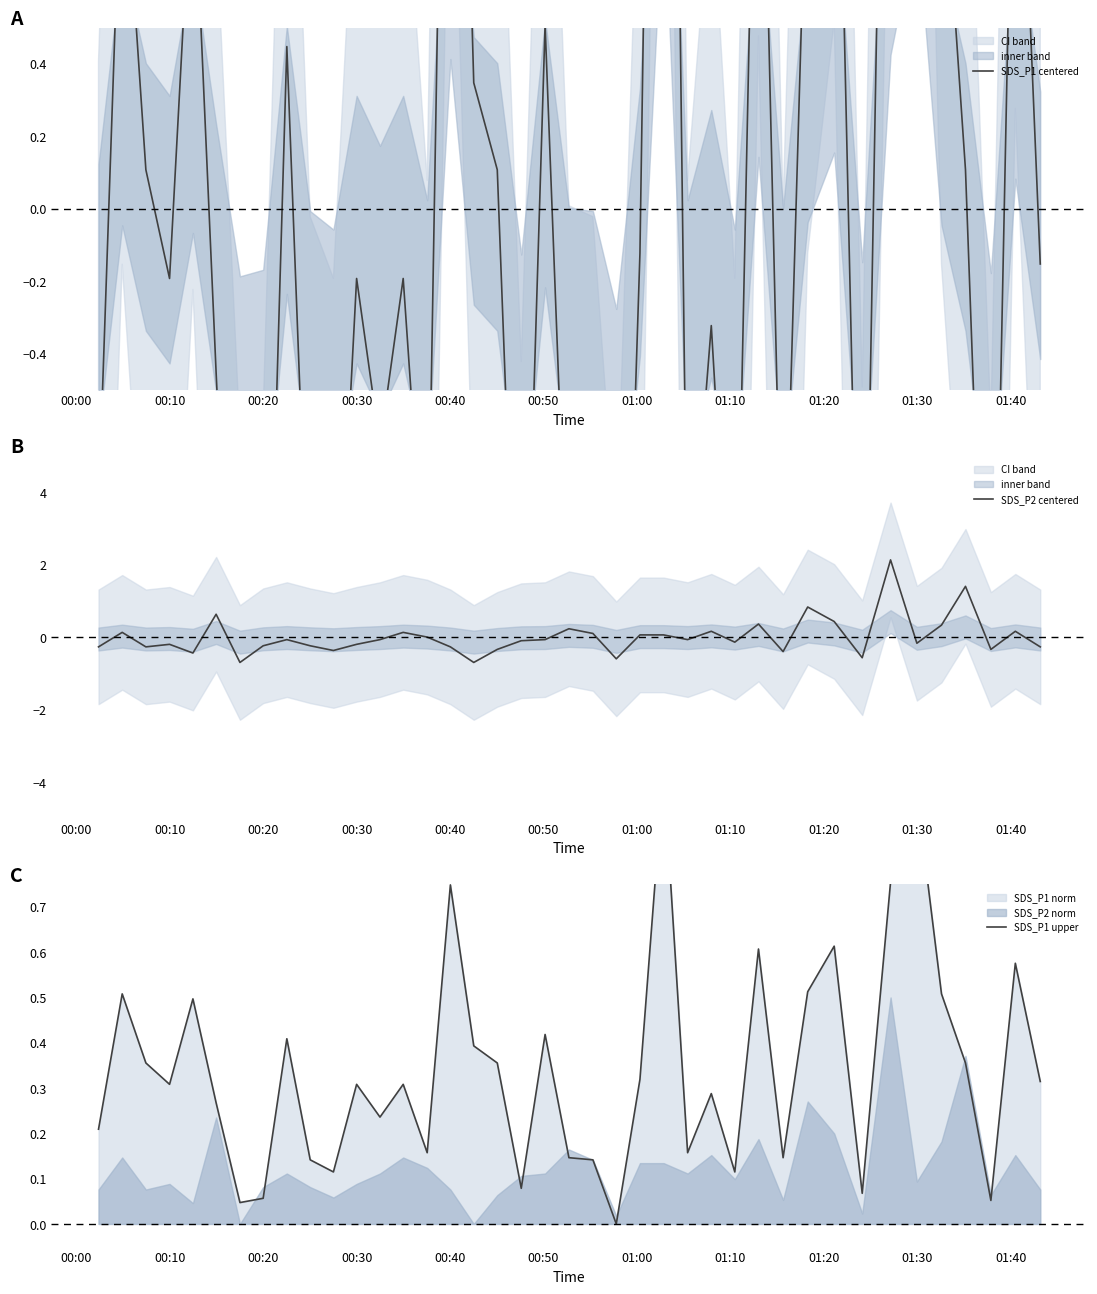

What is the lowest value of the SDS_P2 centered series?

-0.7